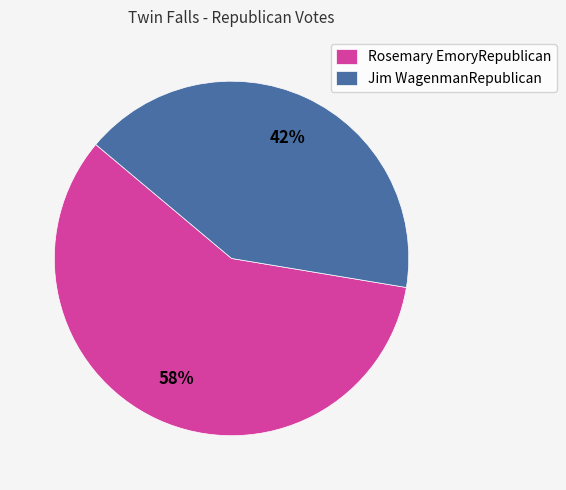

True or false: Jim WagenmanRepublican accounts for 35% of the total.

False